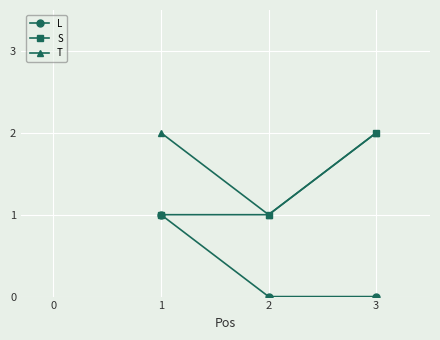

What are all the series names shown in the legend?

L, S, T